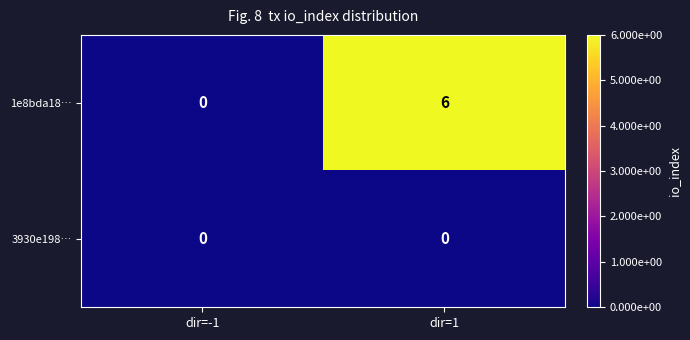

What is the difference between the 1e8bda18… values at dir=1 and dir=-1?

6